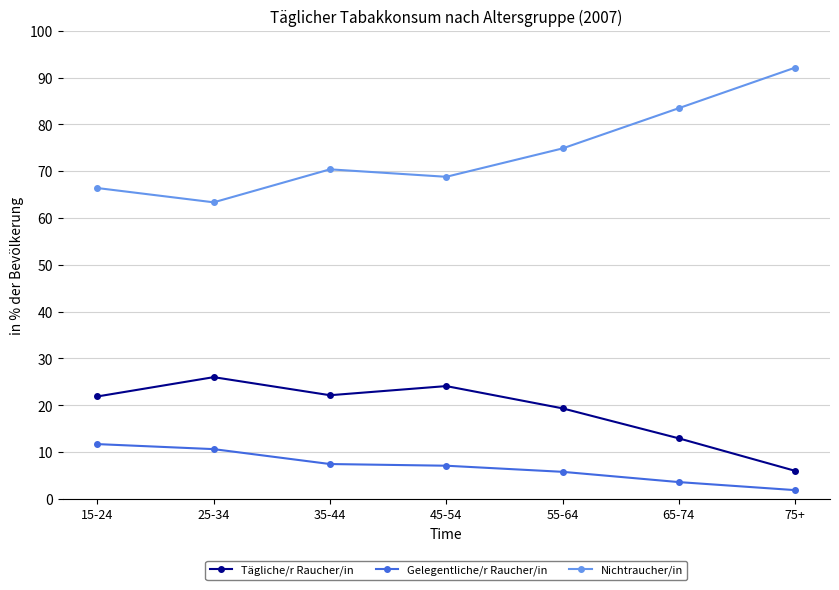

At which label does Nichtraucher/in first exceed 70?

35-44